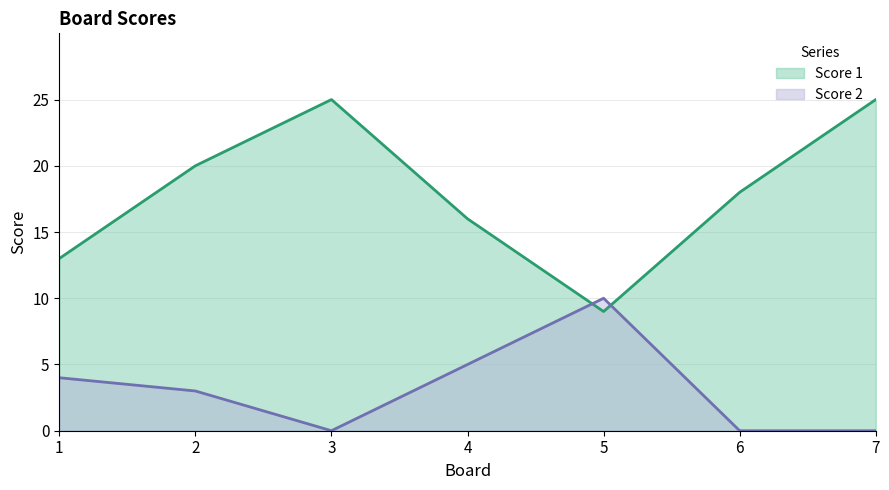

Between 4 and 5, which series saw the biggest shift?

Score 1